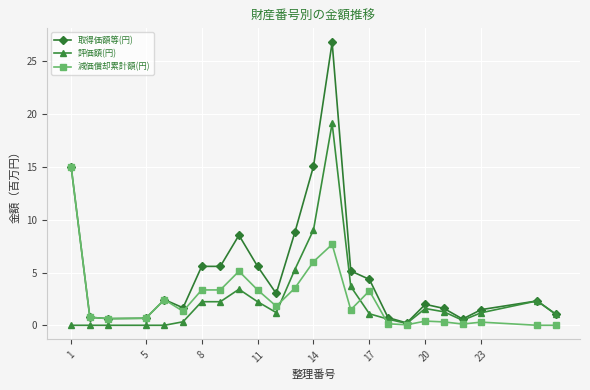

True or false: 減価償却累計額(円) has more than 1 points higher than both neighbors.

True